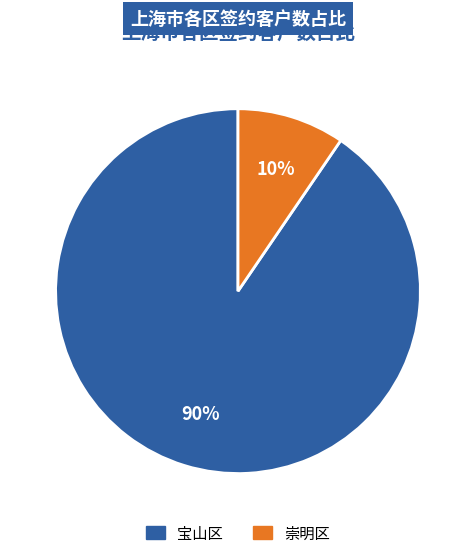

Which category has the biggest portion of the pie?

宝山区